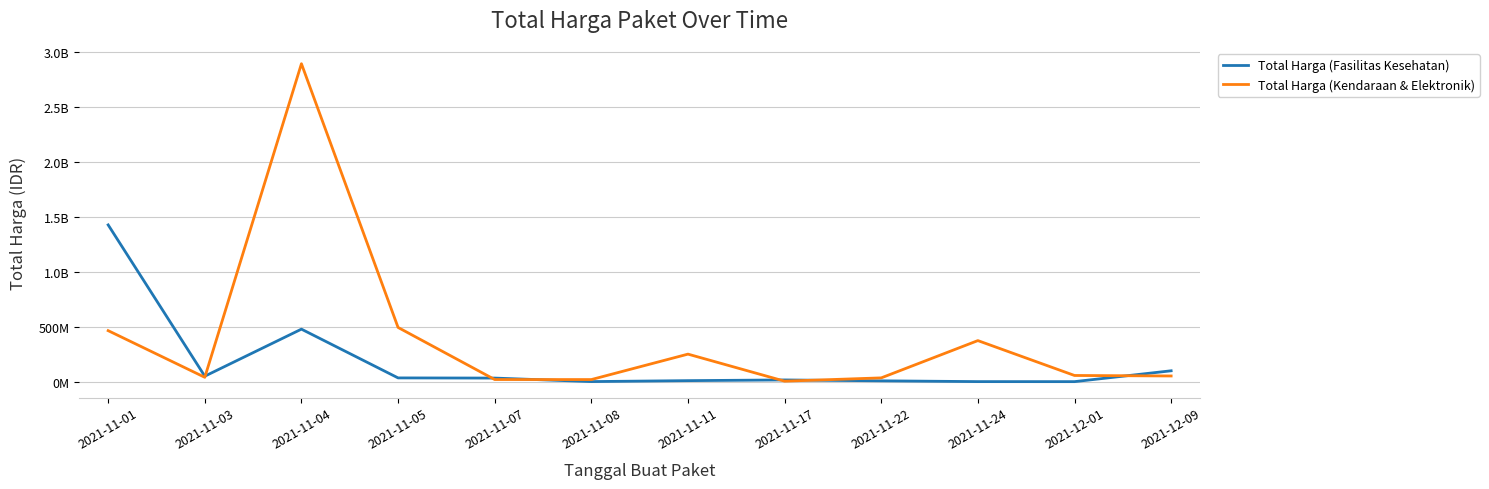

What are all the series names shown in the legend?

Total Harga (Fasilitas Kesehatan), Total Harga (Kendaraan & Elektronik)